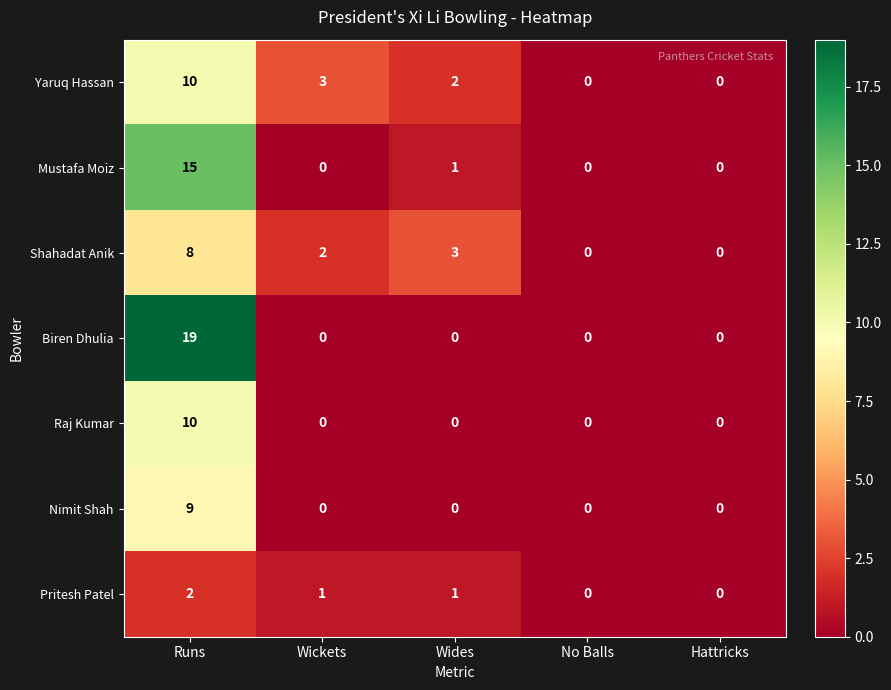

The value of Biren Dhulia at Hattricks is 0. True or false?

True